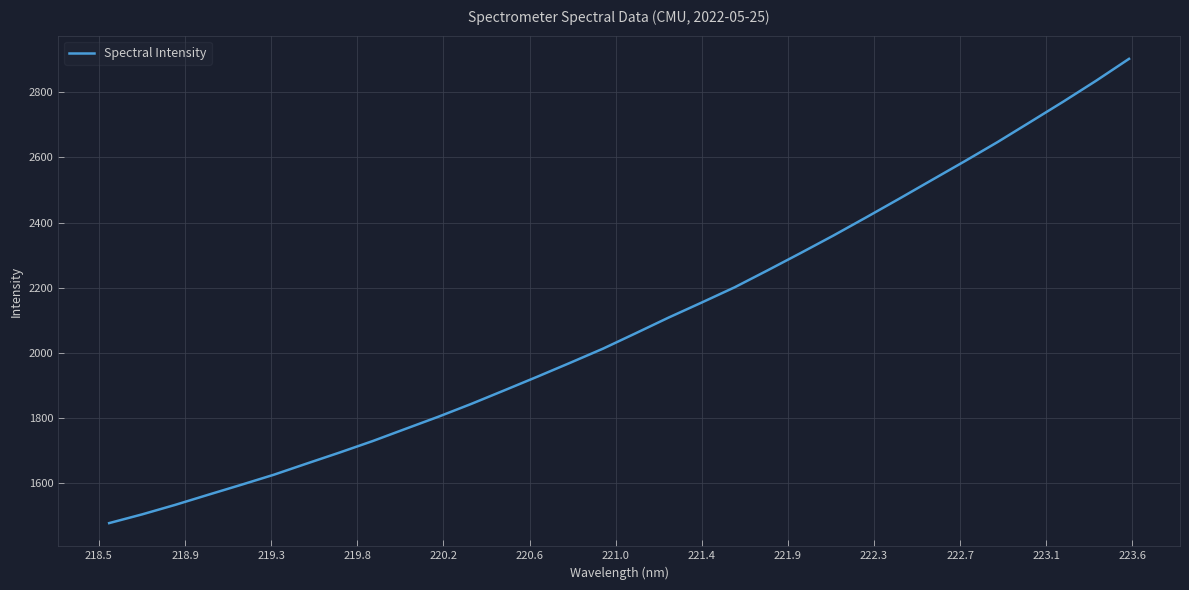

What is the sum of all values?

66894.8